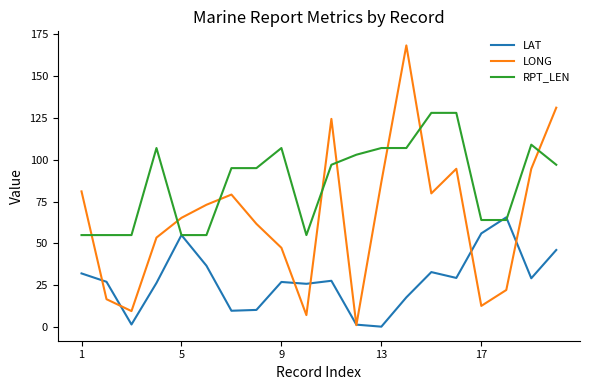

How many times do RPT_LEN and LONG cross each other?

8